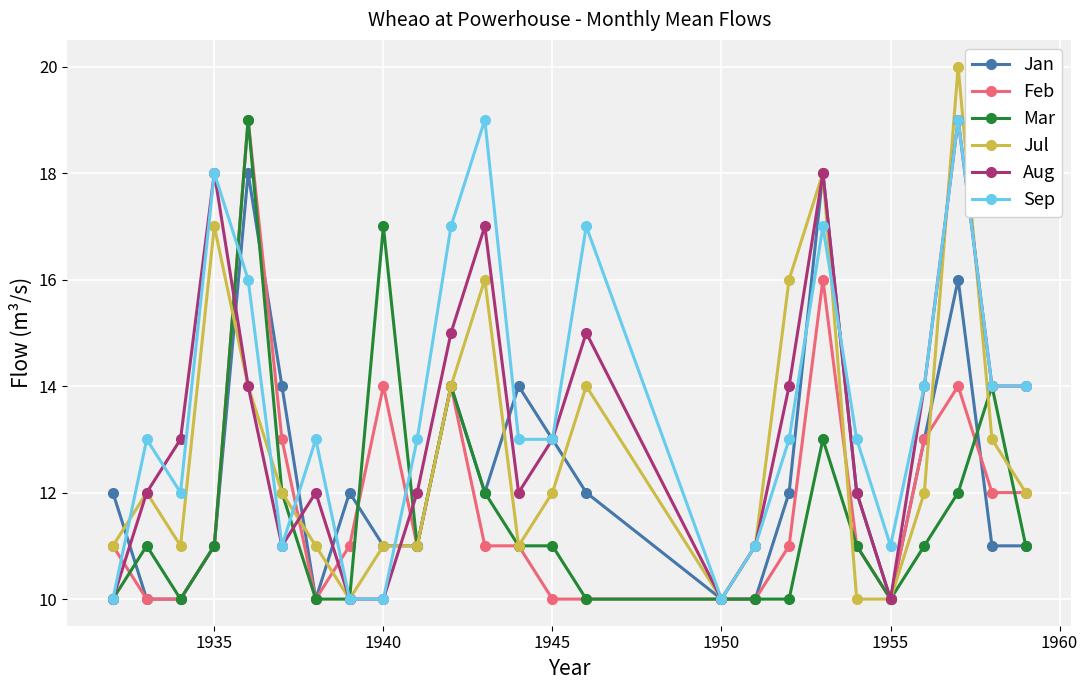

What is the maximum value for Sep?

19